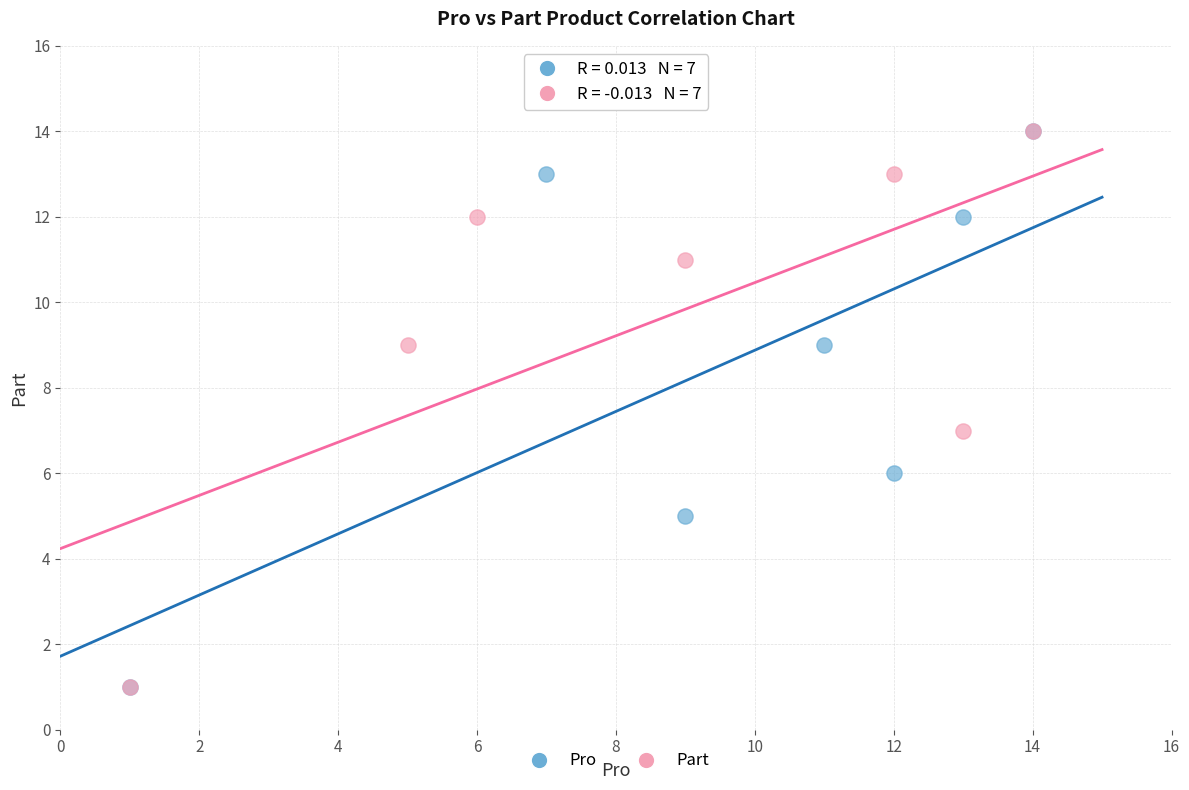

What are all the series names shown in the legend?

Pro, Part